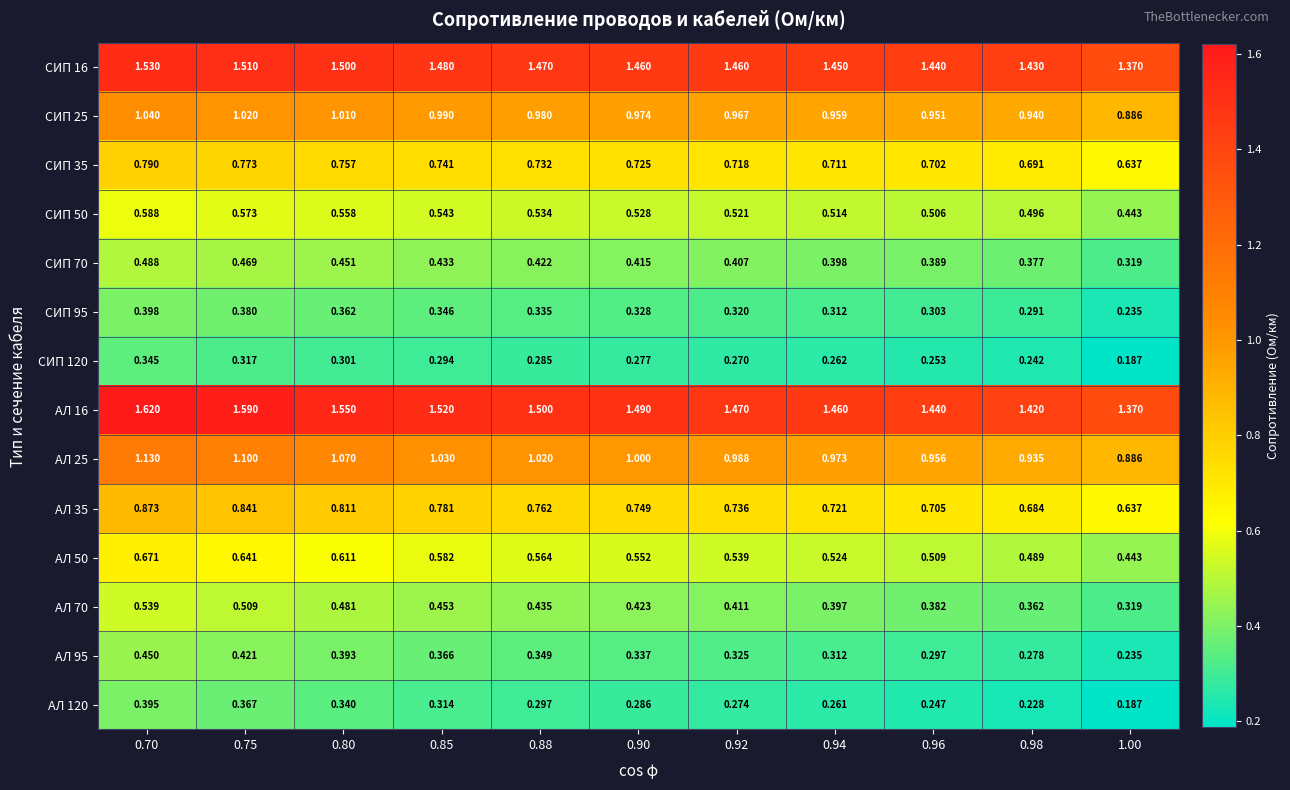

Is the value of СИП 35 at 0.70 greater than the value of АЛ 35 at 0.98?

Yes